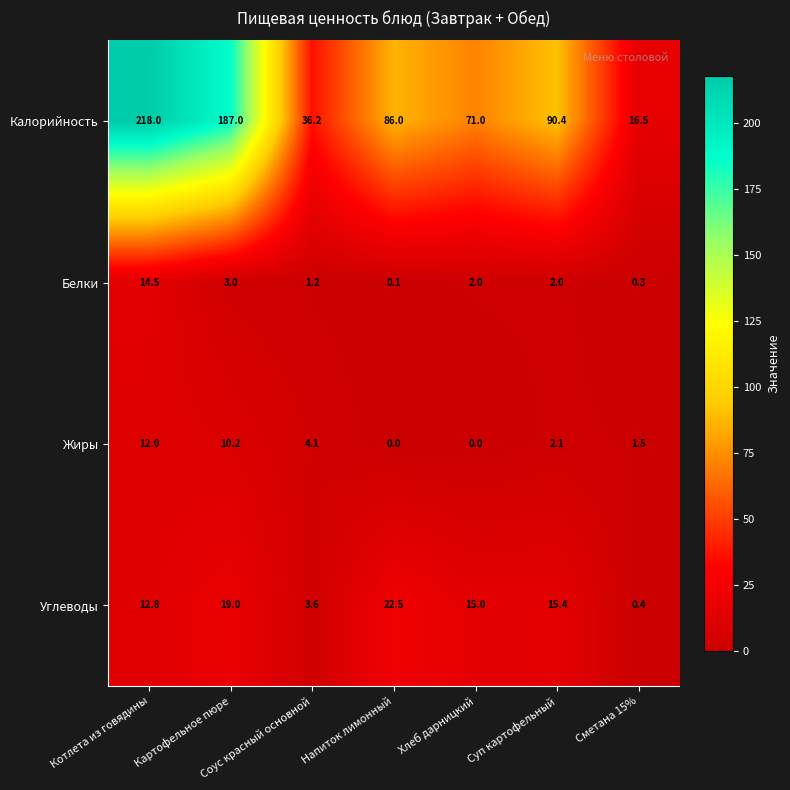

Rank the categories by Углеводы value from highest to lowest.

Напиток лимонный, Картофельное пюре, Суп картофельный, Хлеб дарницкий, Котлета из говядины, Соус красный основной, Сметана 15%